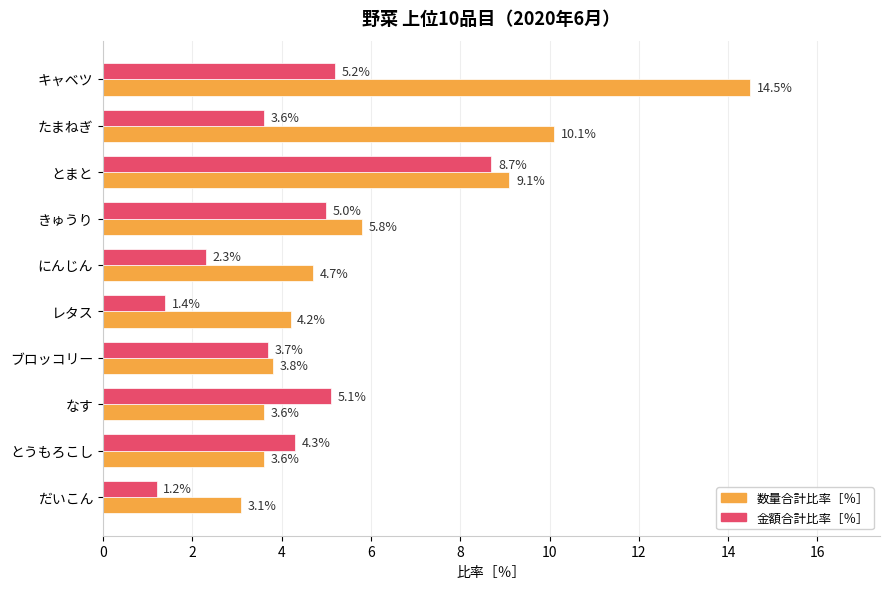

What is the difference between the maximum and minimum values in the 金額合計比率［％］ series?

7.5